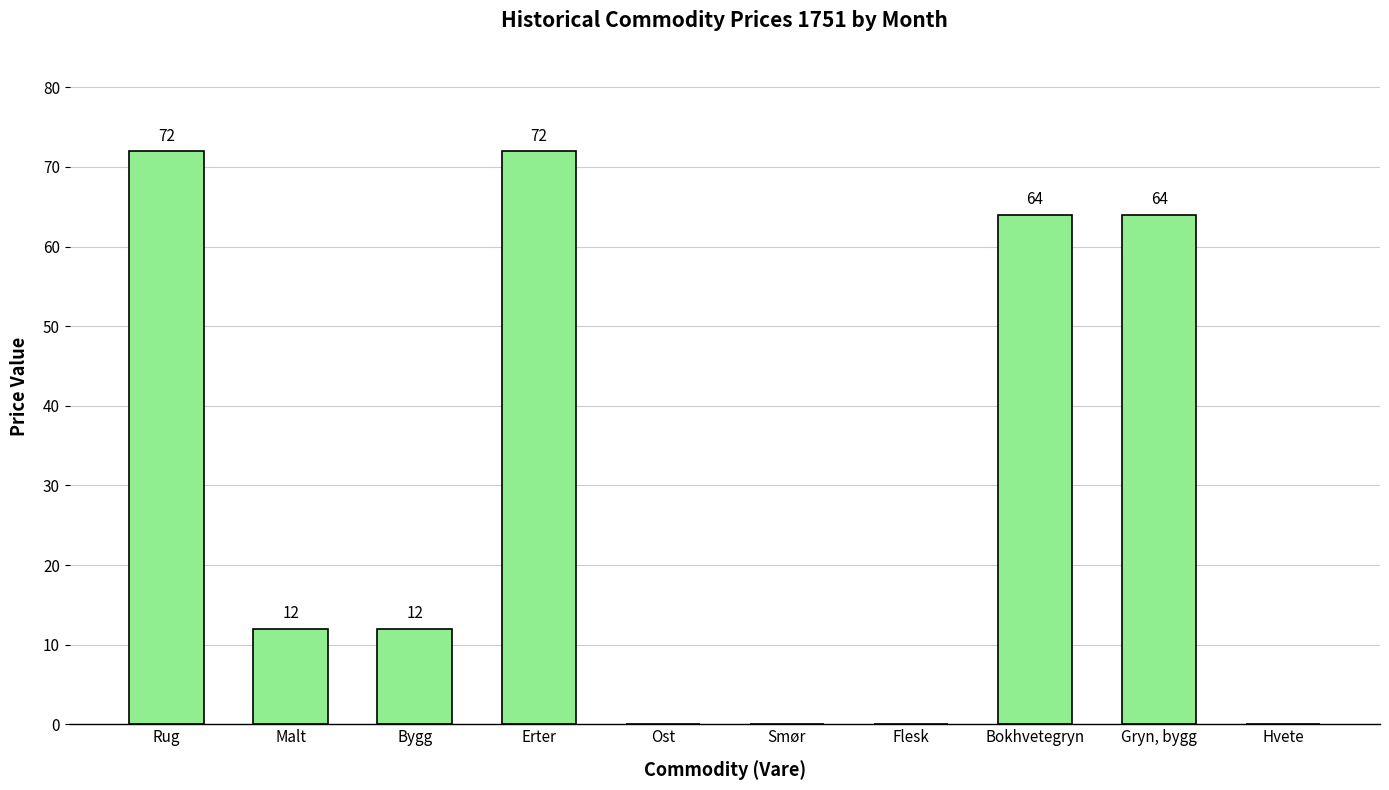

The value at Gryn, bygg is 106. True or false?

False